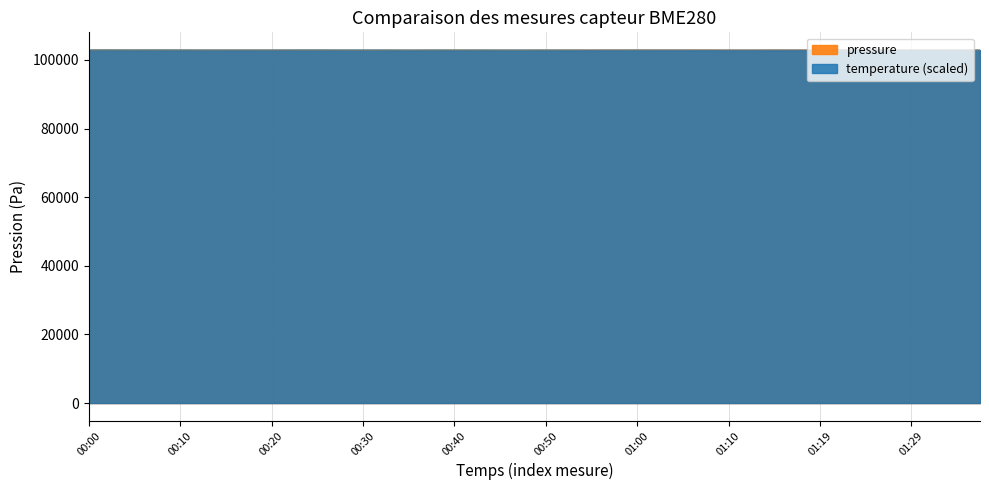

Does the chart display data point markers on the line(s)?

No